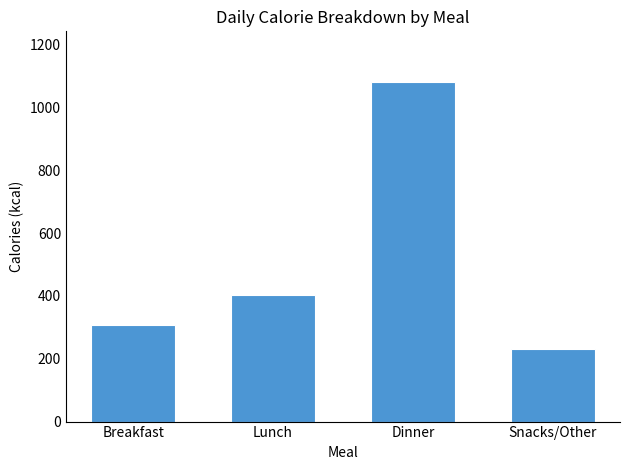

List the labels in order of value, smallest first.

Snacks/Other, Breakfast, Lunch, Dinner